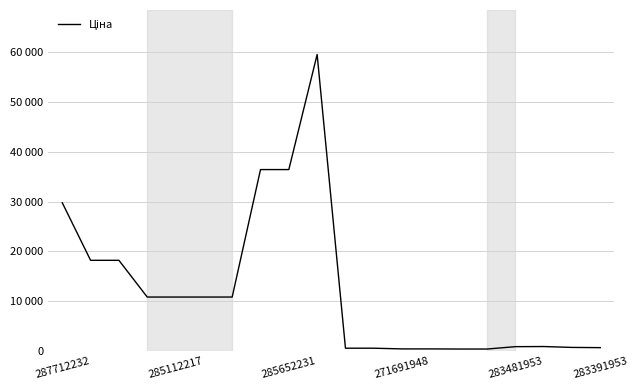

Does the chart display data point markers on the line(s)?

No